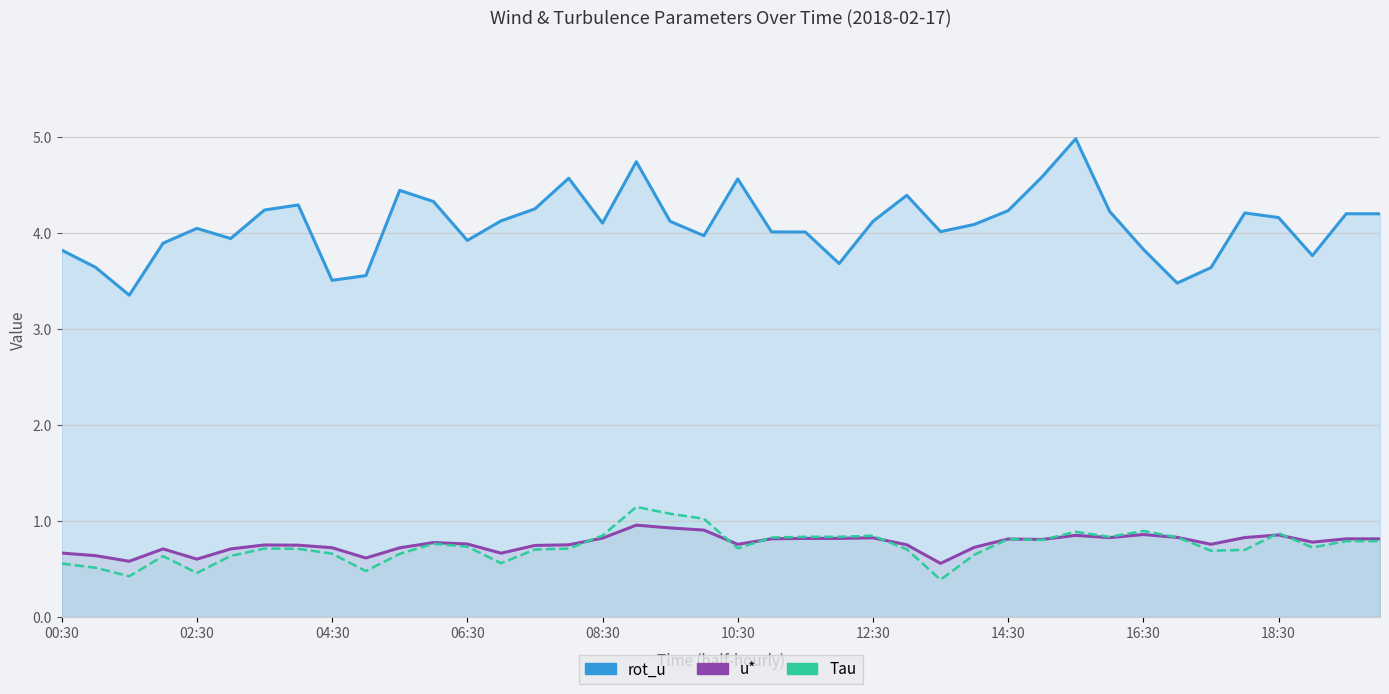

What is the sum of all rot_u values?

163.3